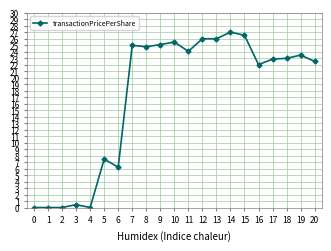

What is the sum of all values?

358.5